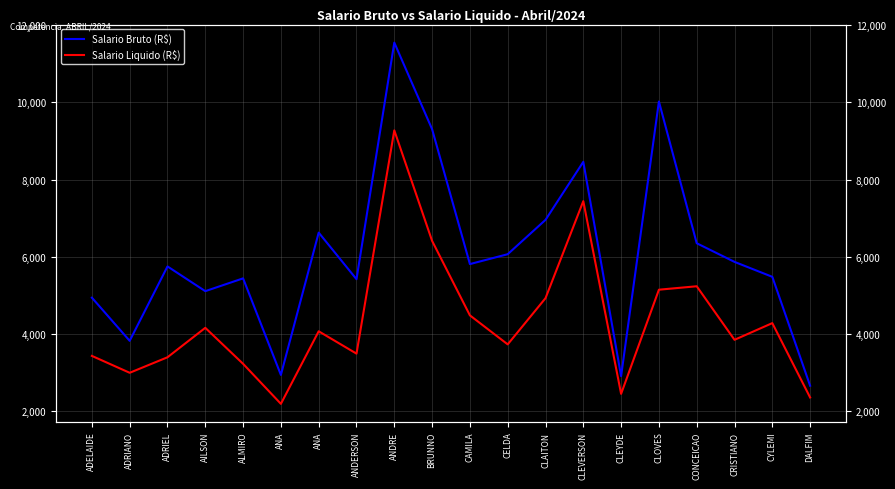

True or false: Salario Liquido (R$) has more than 0 points higher than both neighbors.

True